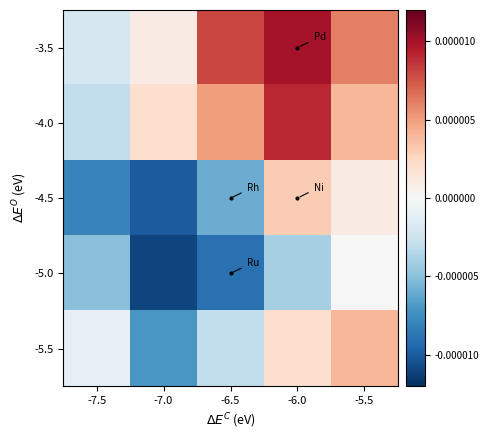

List the series in order of their peak value, highest first.

-3.5, -4.0, -5.5, -4.5, -5.0